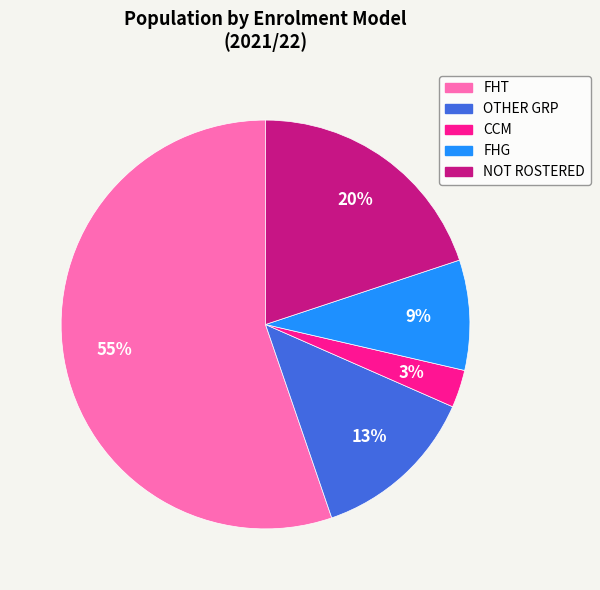

How many segments does this pie chart have?

5